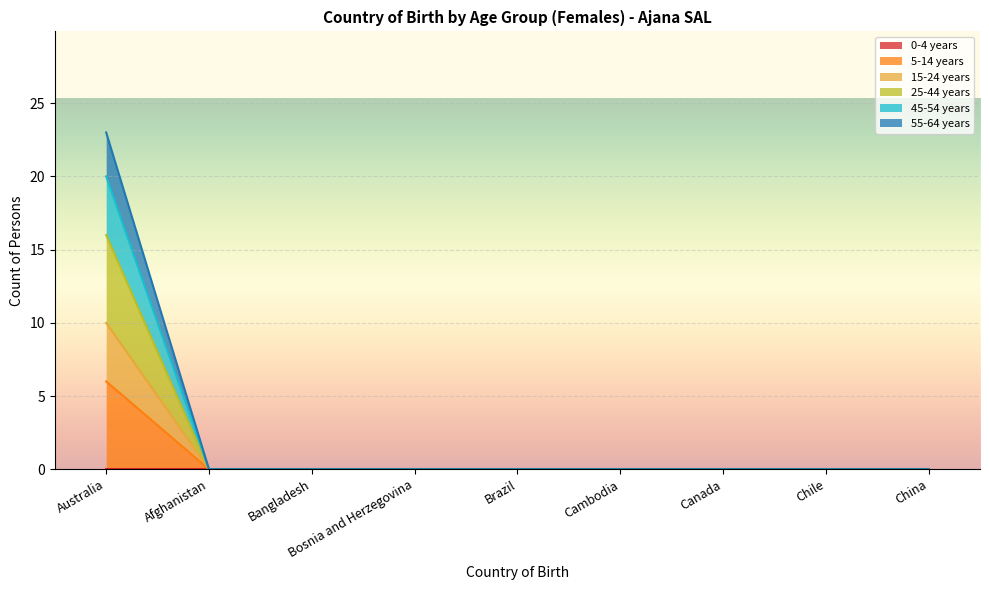

What is the difference between the maximum and second lowest values in the 45-54 years series?

20